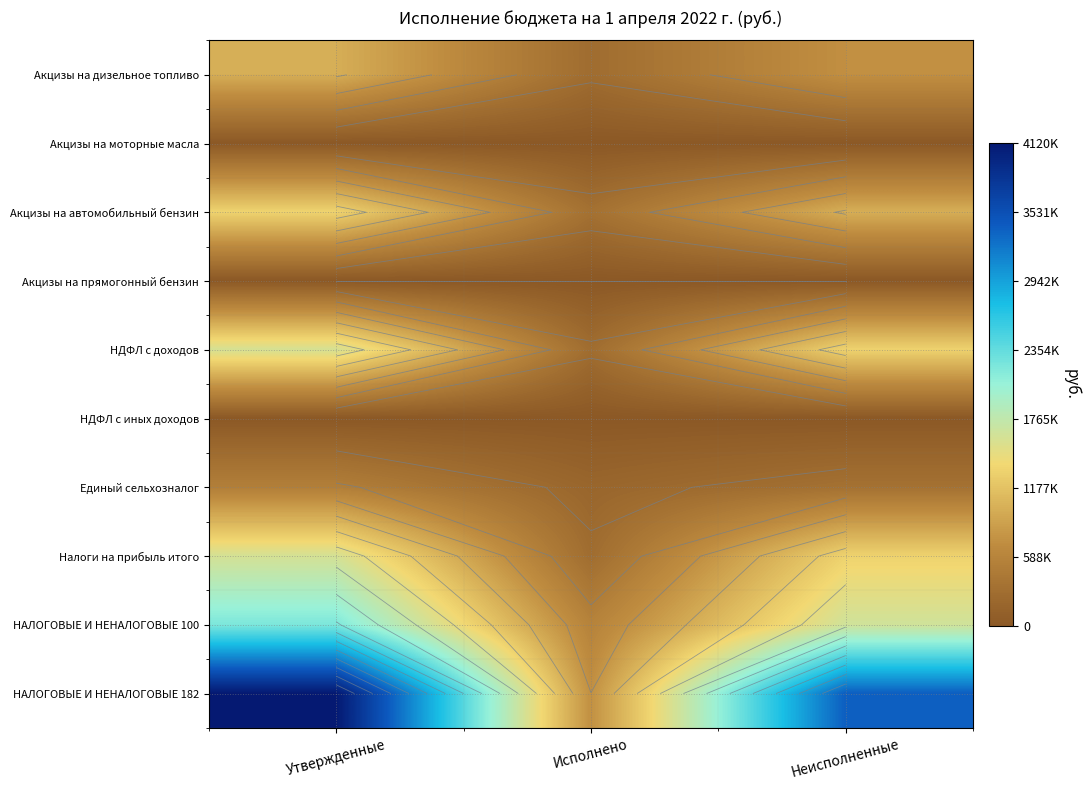

At which category is the sum across all series the highest?

Утвержденные